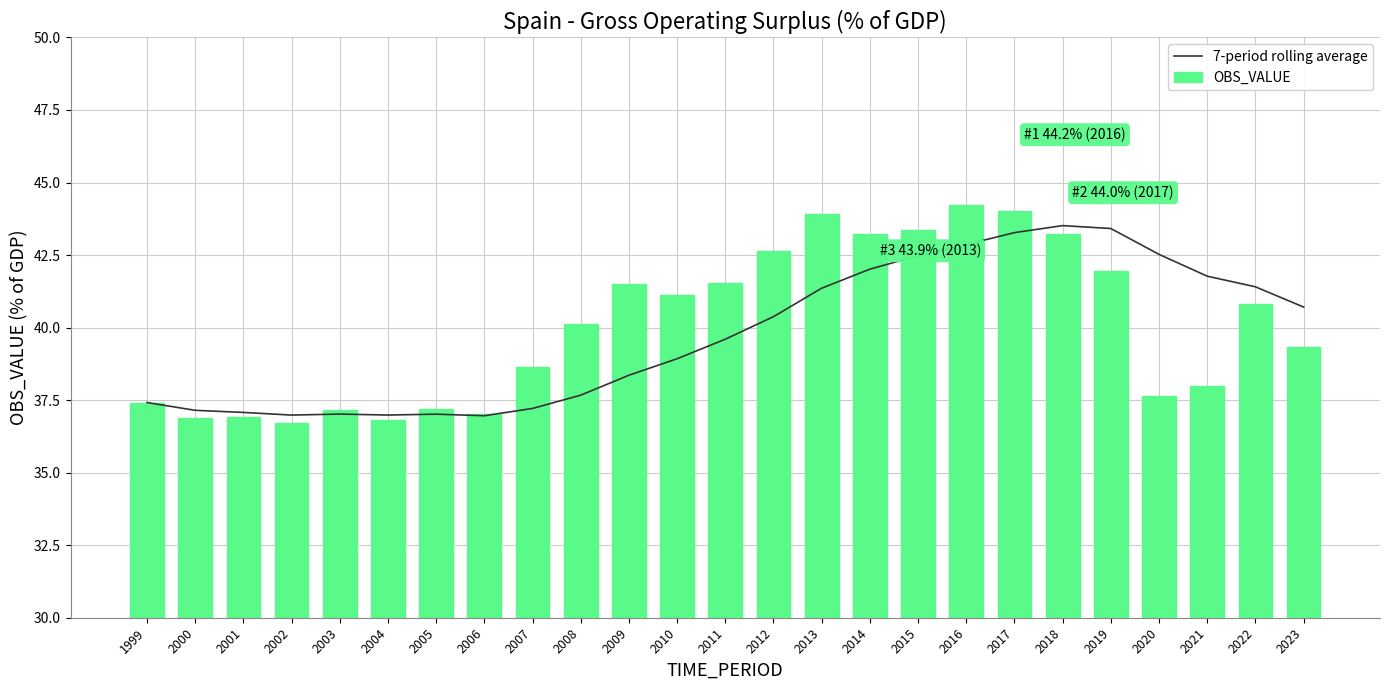

What is the total value across all series at 2019?

85.4